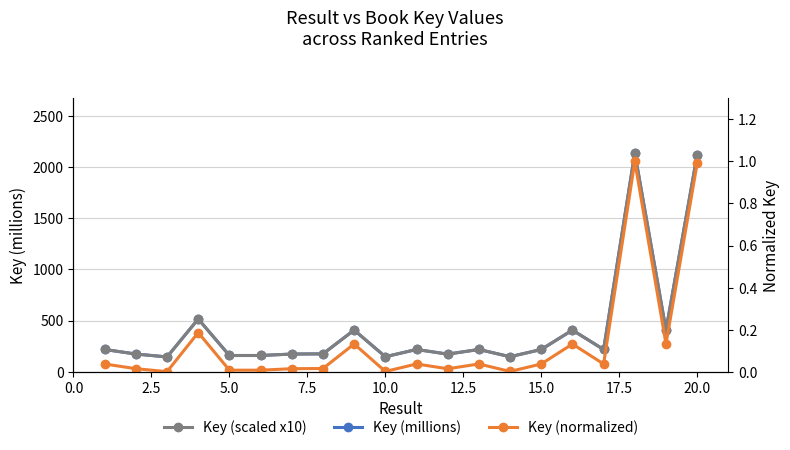

Count the number of data series in this chart.

3